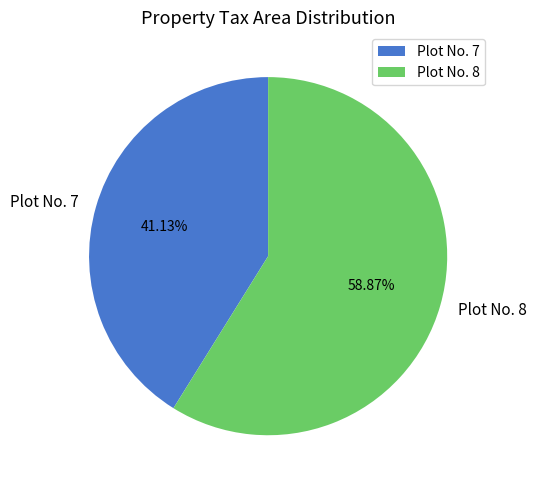

Between Plot No. 8 and Plot No. 7, which is larger?

Plot No. 8